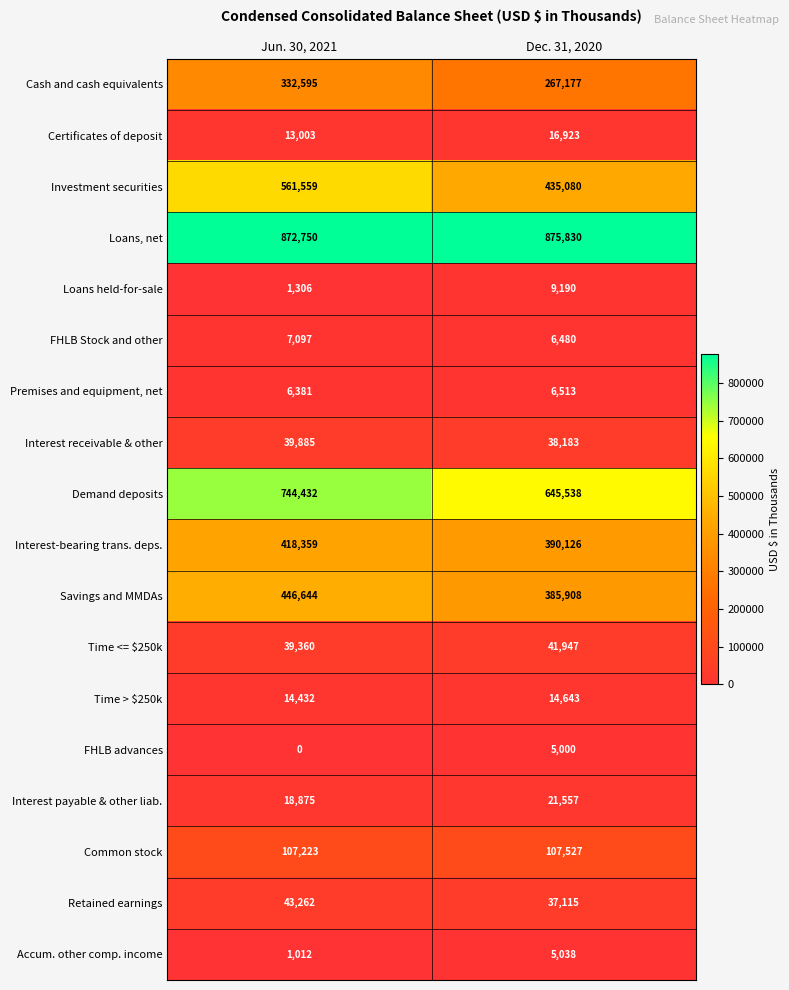

Rank the series at Dec. 31, 2020 from lowest to highest value.

FHLB advances, Accum. other comp. income, FHLB Stock and other, Premises and equipment, net, Loans held-for-sale, Time > $250k, Certificates of deposit, Interest payable & other liab., Retained earnings, Interest receivable & other, Time <= $250k, Common stock, Cash and cash equivalents, Savings and MMDAs, Interest-bearing trans. deps., Investment securities, Demand deposits, Loans, net